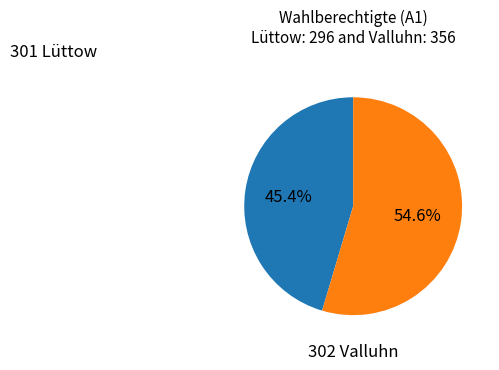

Is there any slice that represents more than half of the pie?

Yes